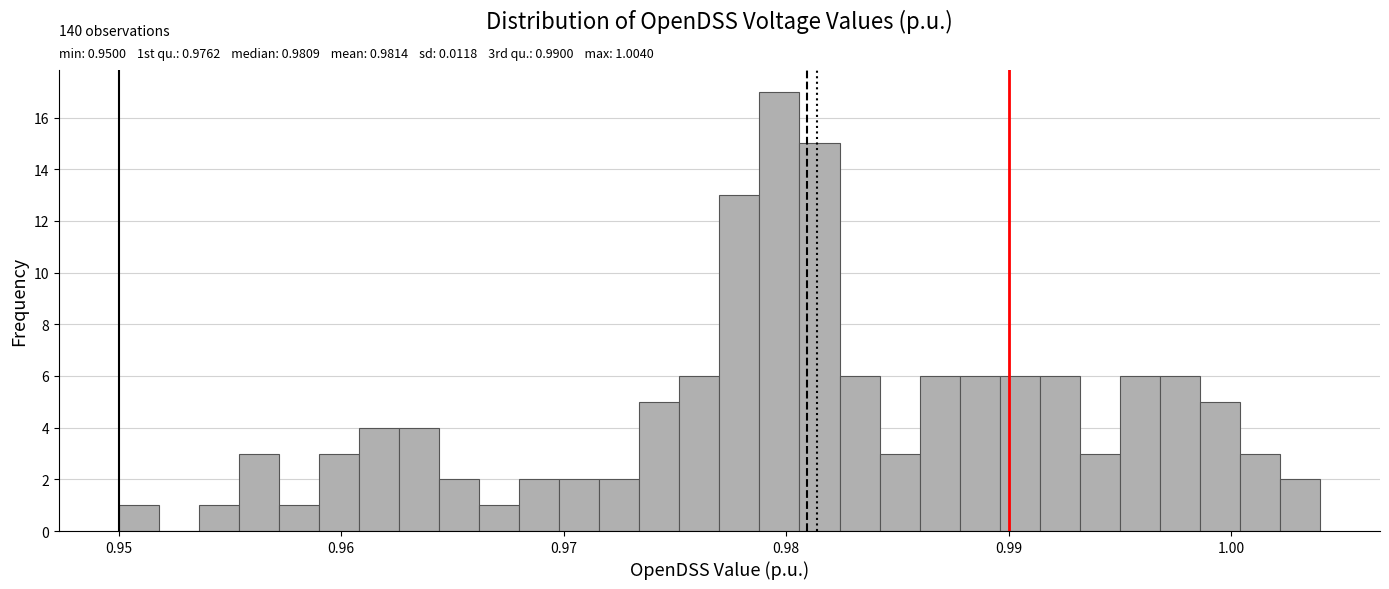

Read against the x-axis, roughly where is the centre of the tallest bar?

0.980